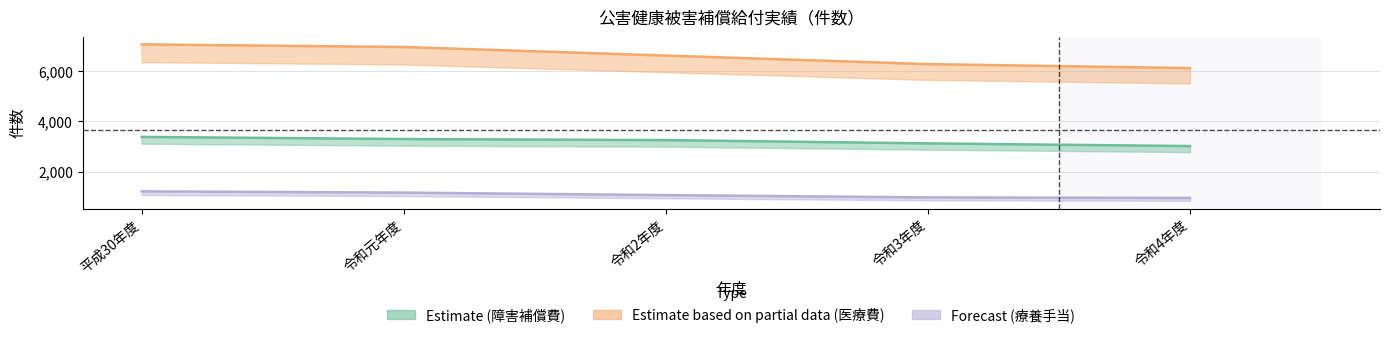

Reading right to left, extract all data points from this chart.

医療費: 令和4年度=6122	令和3年度=6281	令和2年度=6621	令和元年度=6962	平成30年度=7067
障害補償費: 令和4年度=3017	令和3年度=3124	令和2年度=3254	令和元年度=3297	平成30年度=3383
療養手当: 令和4年度=952	令和3年度=973	令和2年度=1064	令和元年度=1164	平成30年度=1214